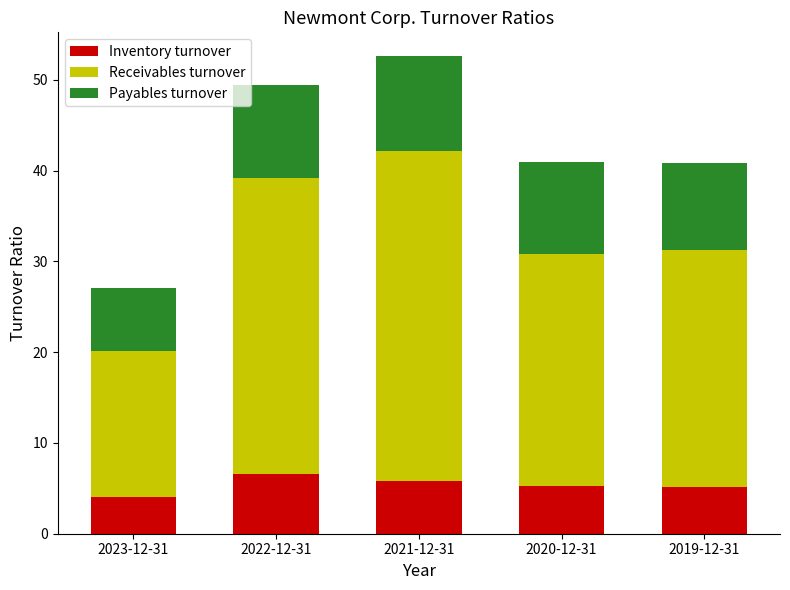

What is the difference between the maximum and minimum values in the Inventory turnover series?

2.6